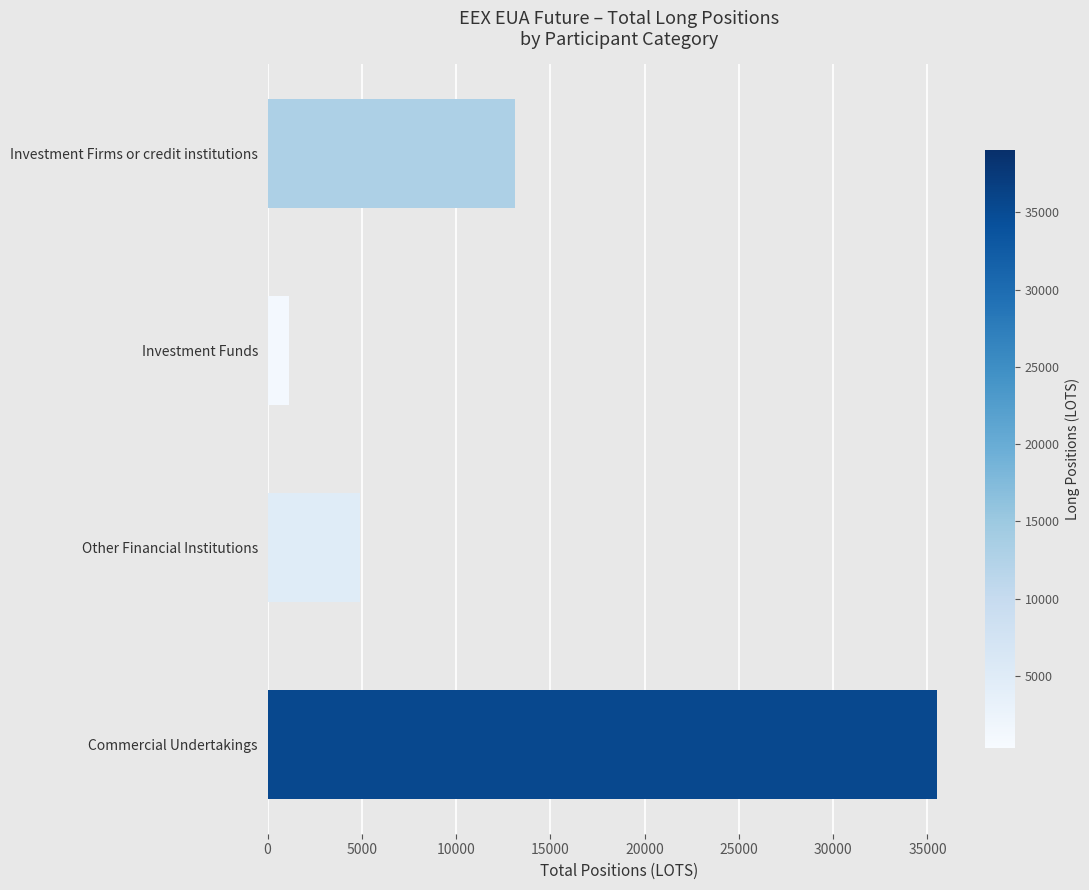

What is the difference between the maximum and minimum values?

34346.0